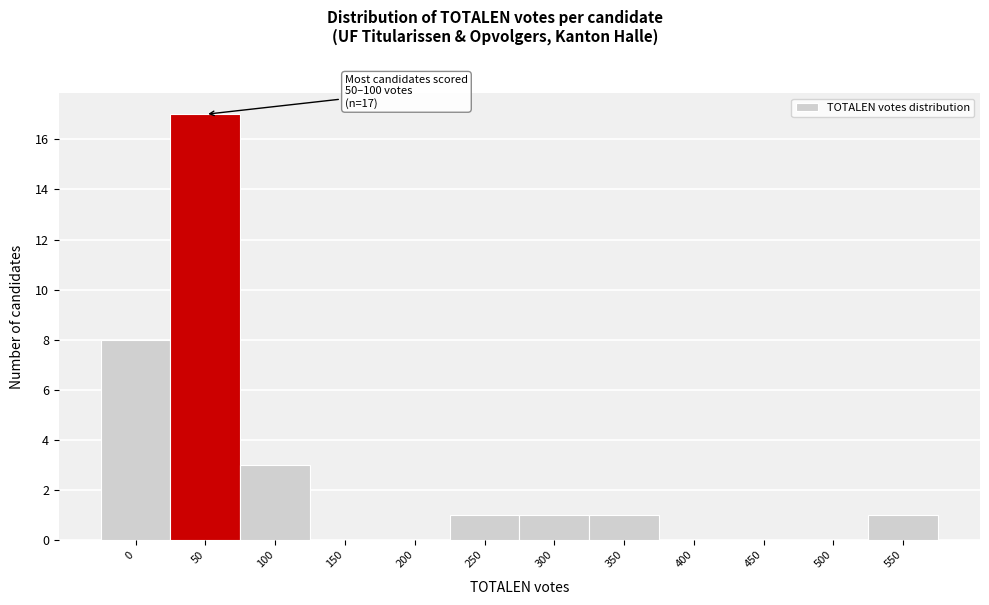

Reading left to right, list all the values displayed in this chart.

0=8	50=17	100=3	150=0	200=0	250=1	300=1	350=1	400=0	450=0	500=0	550=1